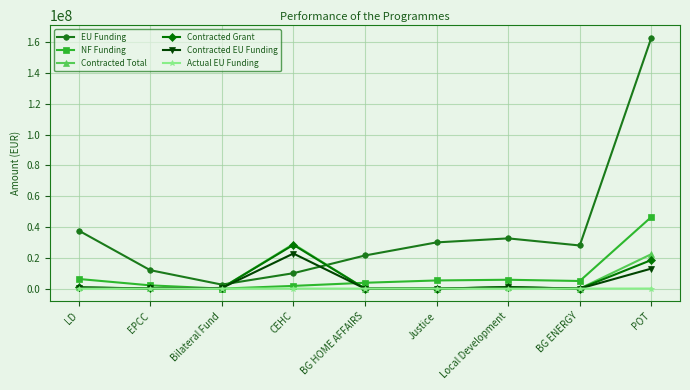

What is the label of the 3rd point from the left?

Bilateral Fund